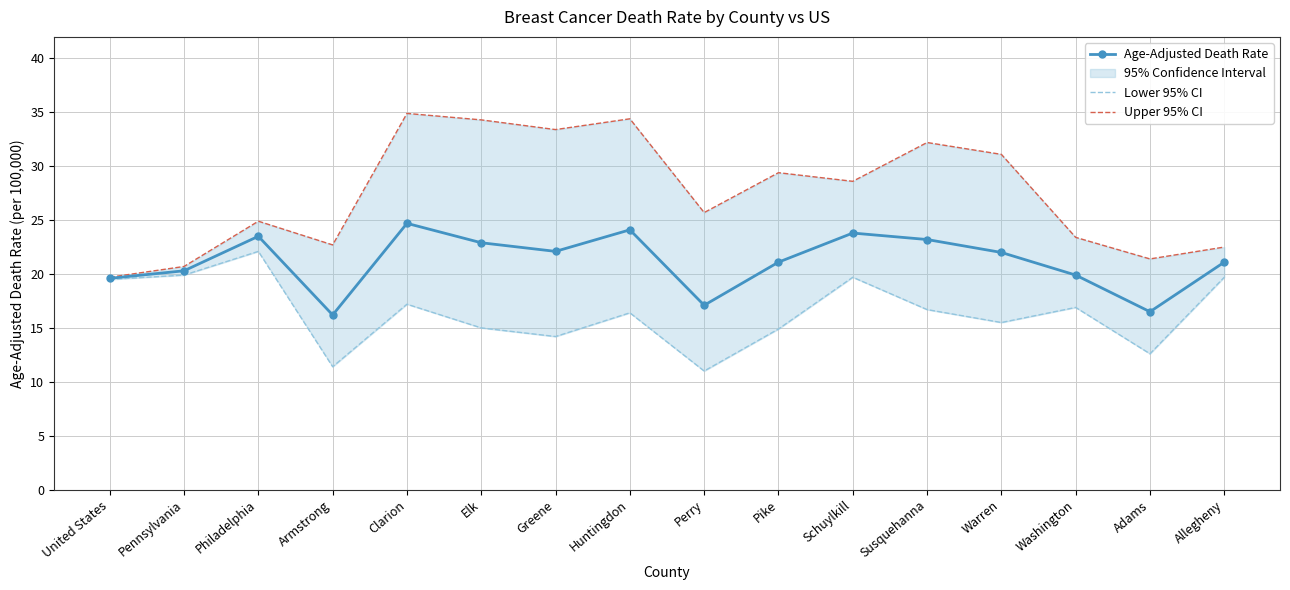

At Philadelphia, list the series in order from largest to smallest.

Upper 95% CI, Age-Adjusted Death Rate, Lower 95% CI